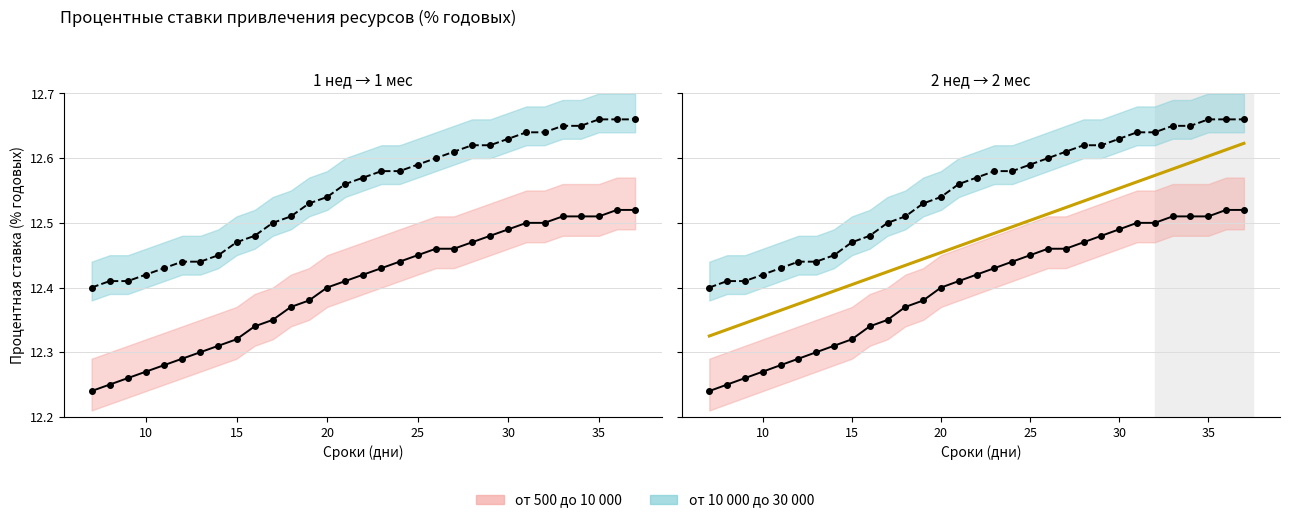

Is it true that от 500 до 10 000 equals 21.3 at 28?

False